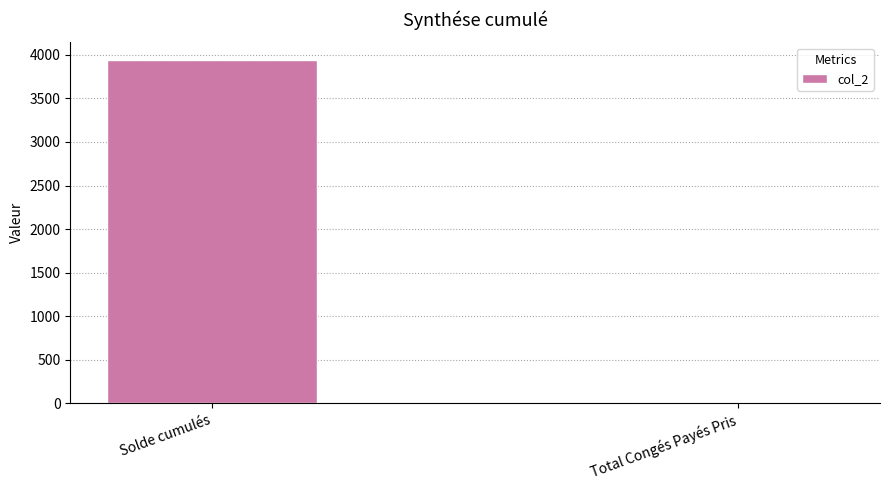

What is the change in value from Solde cumulés to Total Congés Payés Pris?

-3938.3